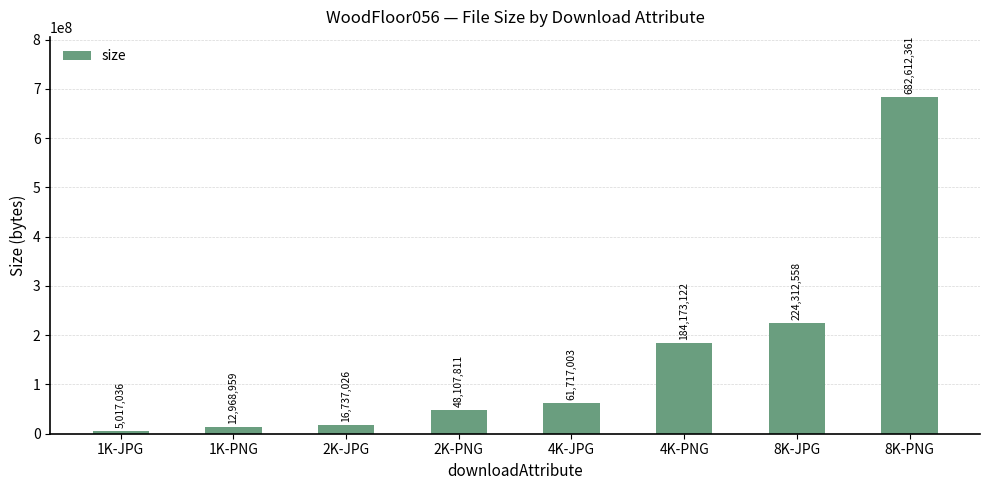

The chart shows a value of 682612361 at 8K-PNG. True or false?

True